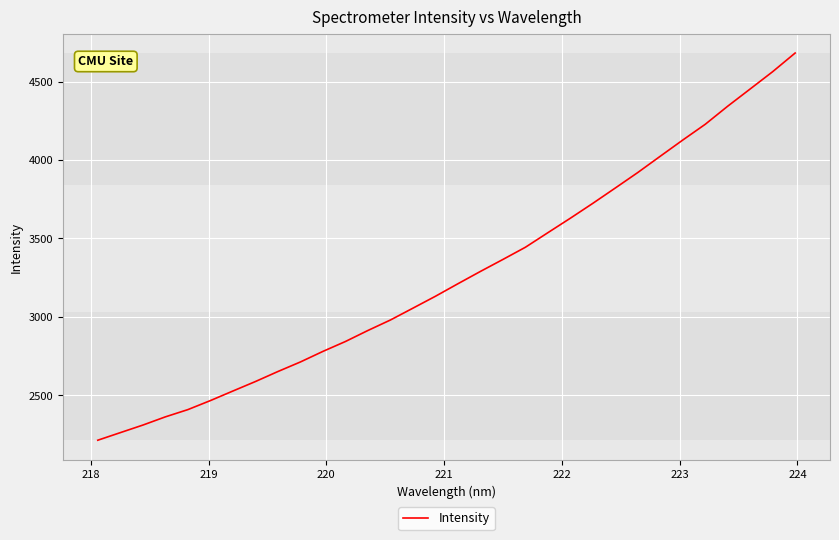

What is the greatest value displayed?

4681.8